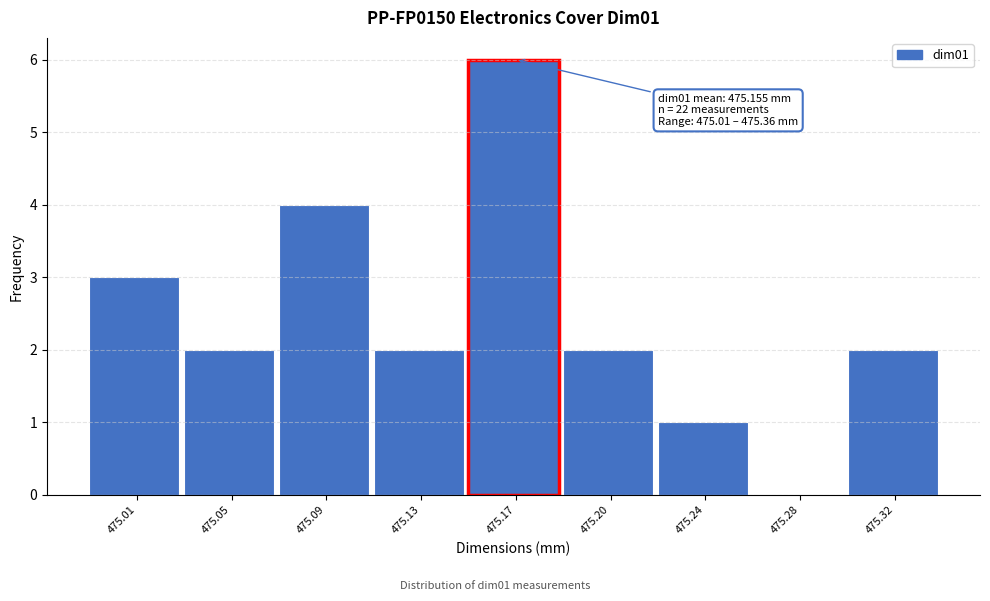

Reading right to left, what are all the values shown in this chart?

475.32=2	475.28=0	475.24=1	475.20=2	475.17=6	475.13=2	475.09=4	475.05=2	475.01=3